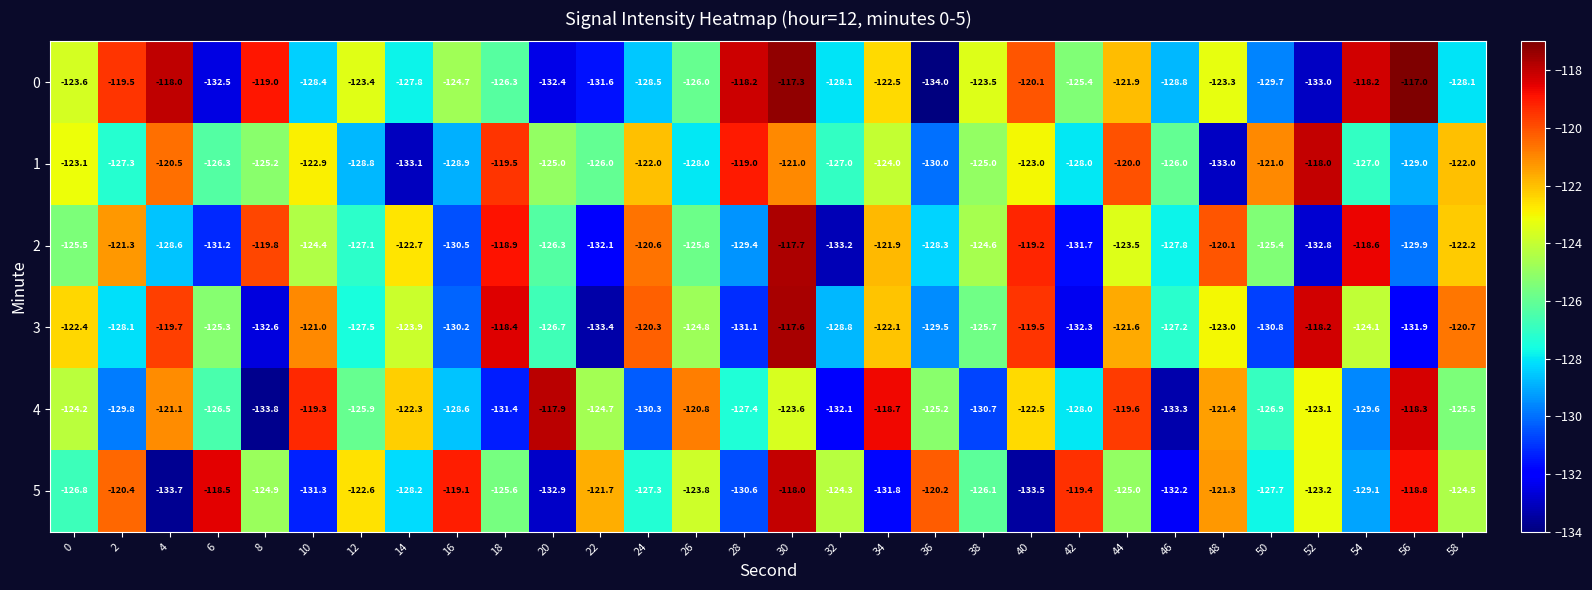

What is the minimum value shown in the chart?

-134.0